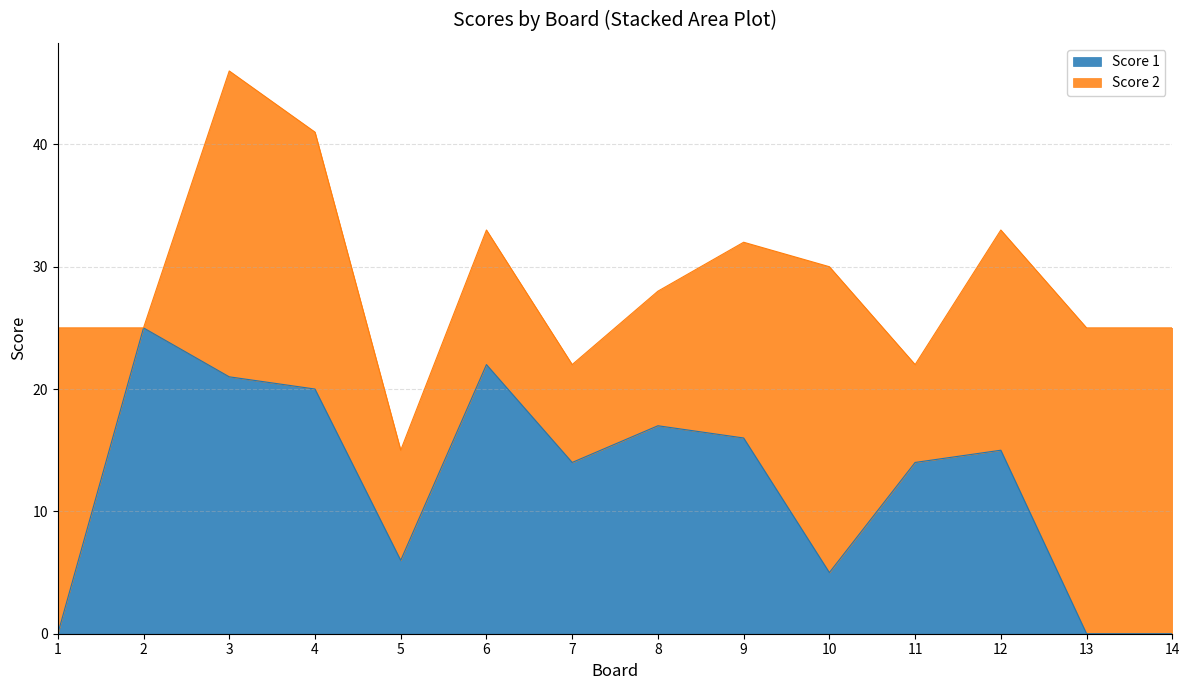

What is the difference between the values at 10 and 6?

17